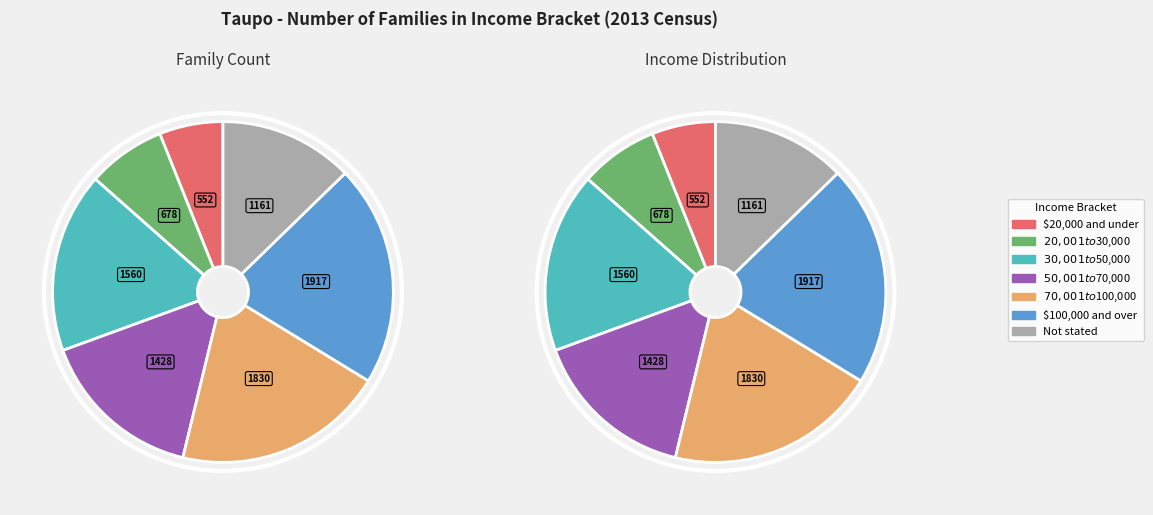

Is it true that $20,001 to $30,000 is 7% of the pie?

True